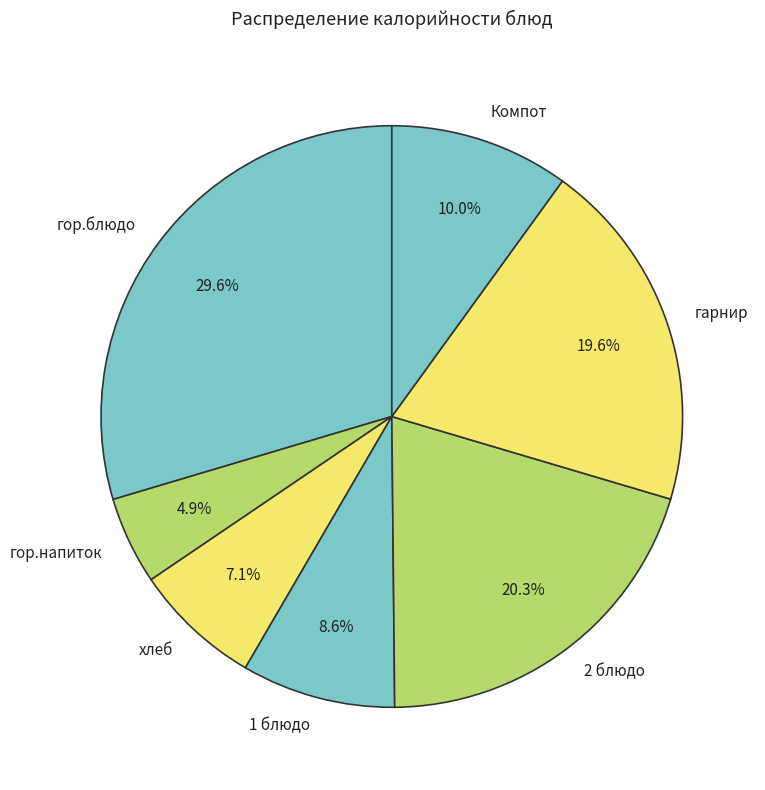

To the nearest percent, what is the average slice percentage?

14%